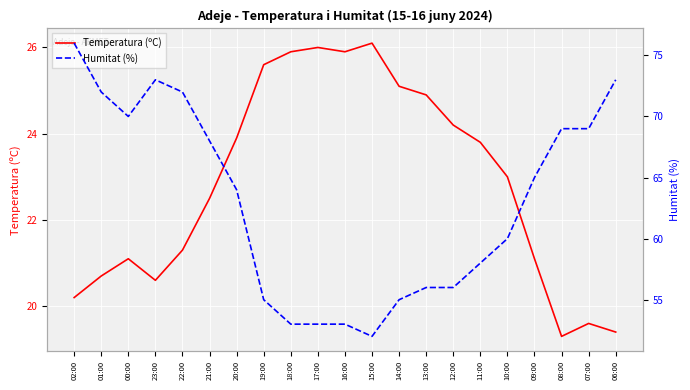

At which category is the sum across all series the highest?

02:00